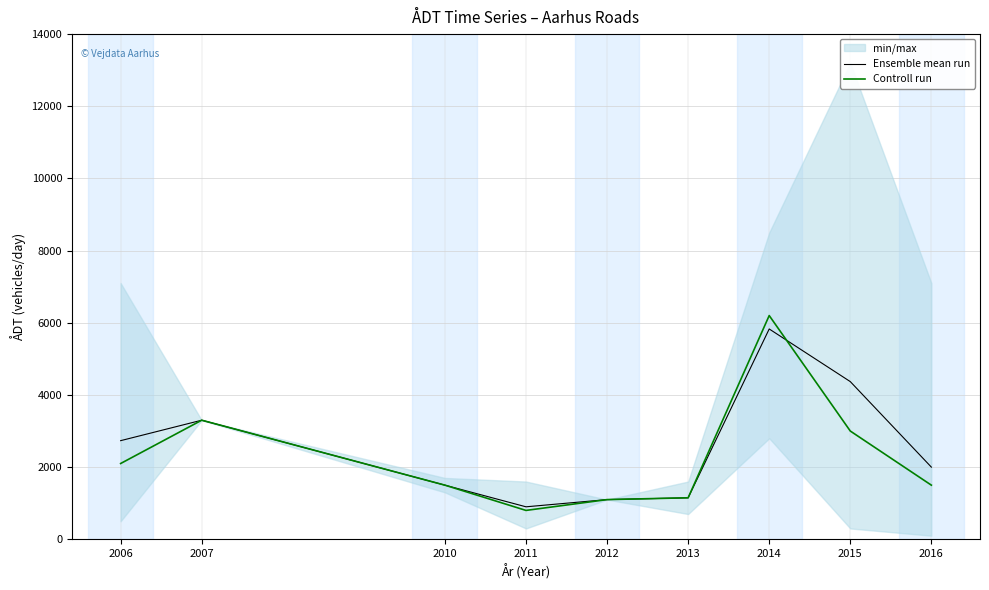

At which label does Controll run first exceed 1500?

2006